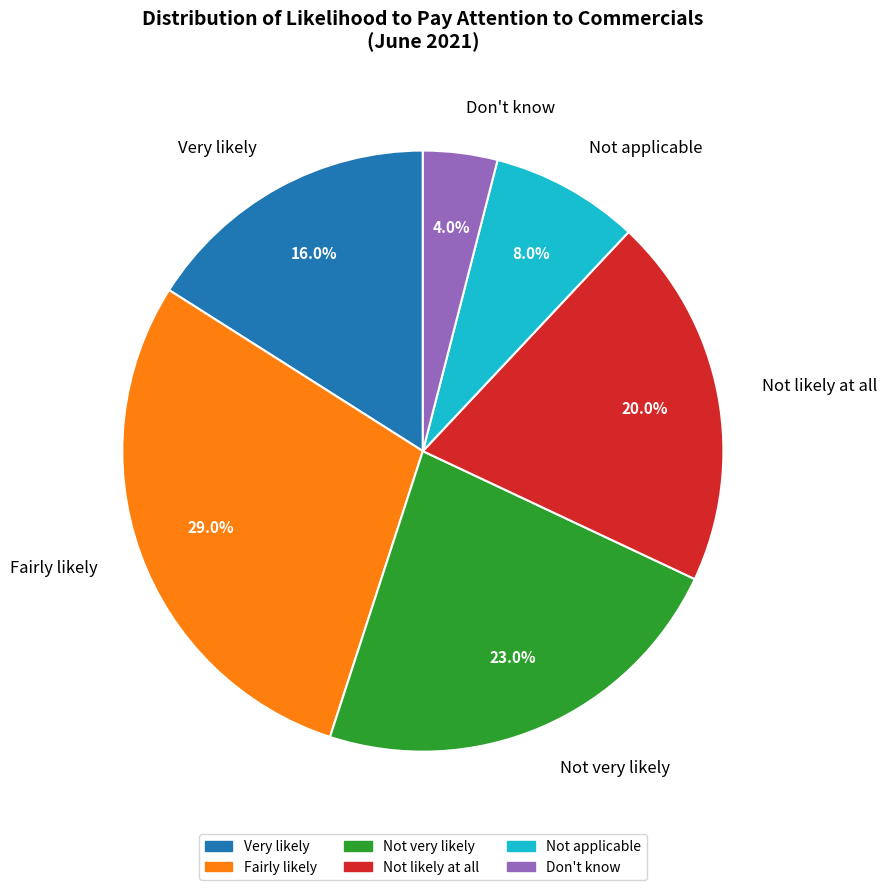

Which slice is the largest?

Fairly likely